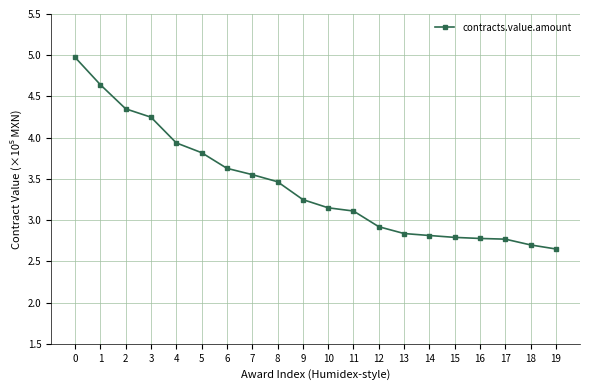

What value does the data have at 18?

2.7